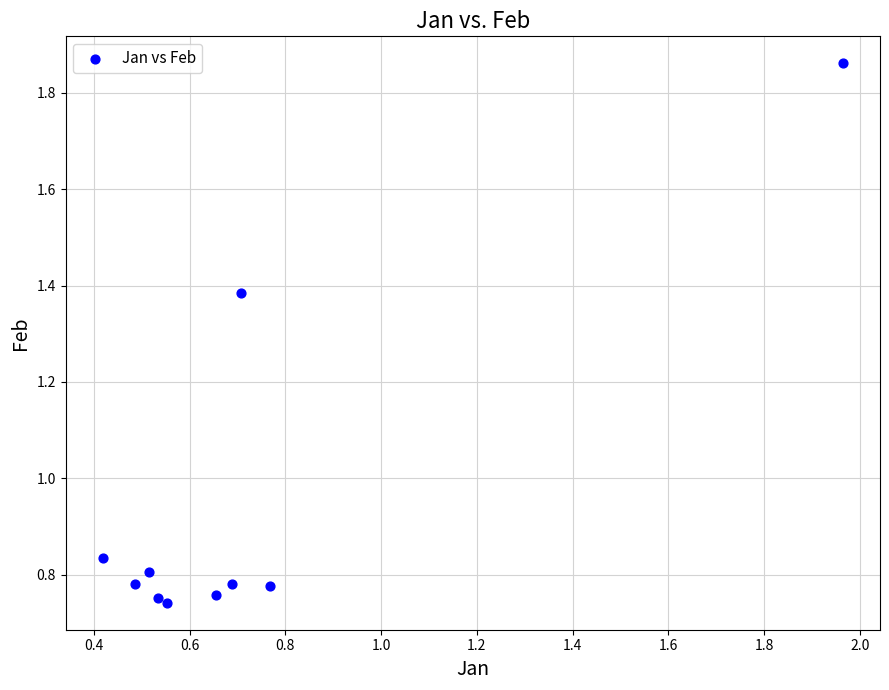

What is the range of X values (max minus min)?

1.5